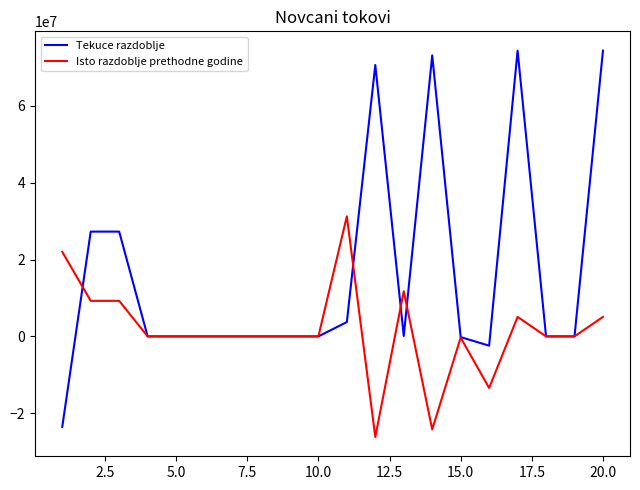

Which series has the widest spread of values?

Tekuce razdoblje